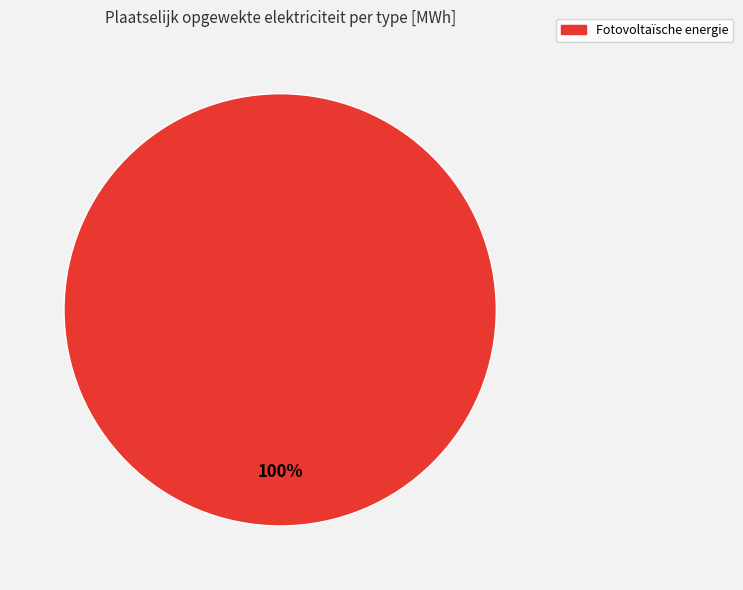

Which category accounts for the majority?

Fotovoltaïsche energie